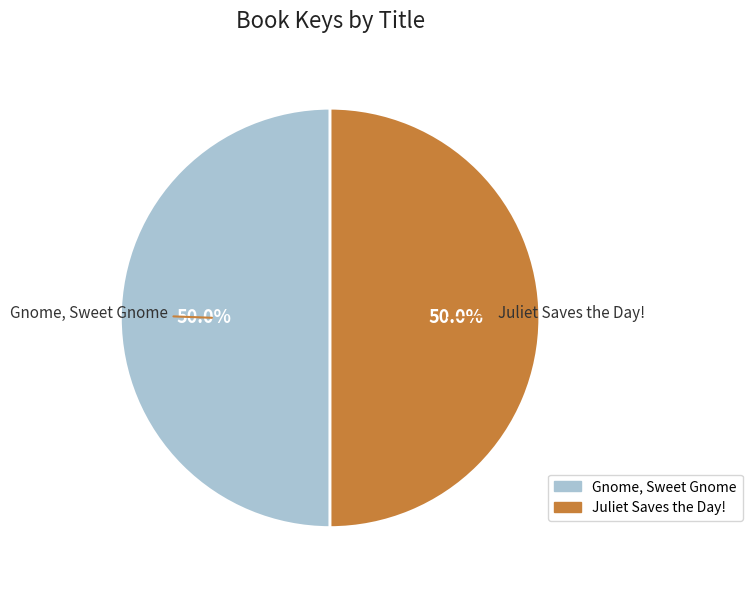

Is it true that Gnome, Sweet Gnome is 50% of the pie?

True